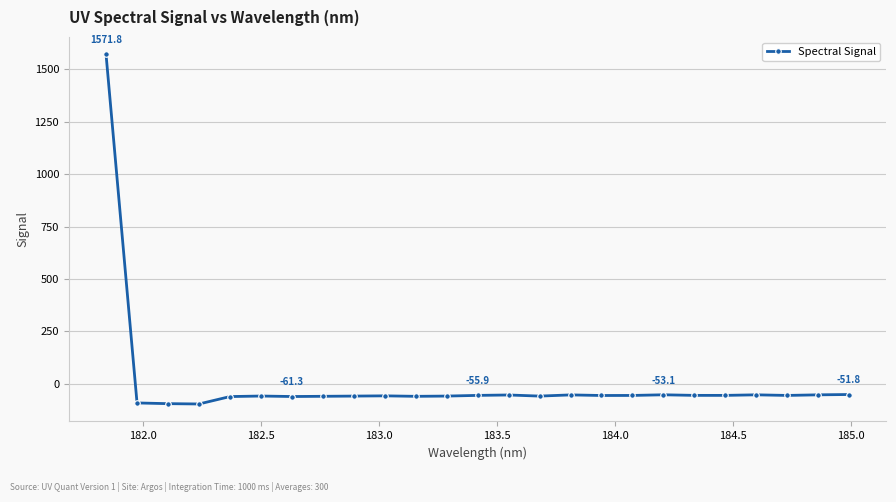

What is the average value?

3.7